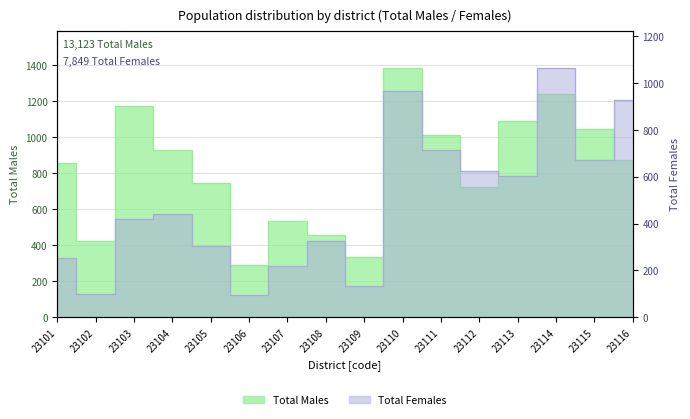

True or false: Total Males and Total Females cross at least once.

True